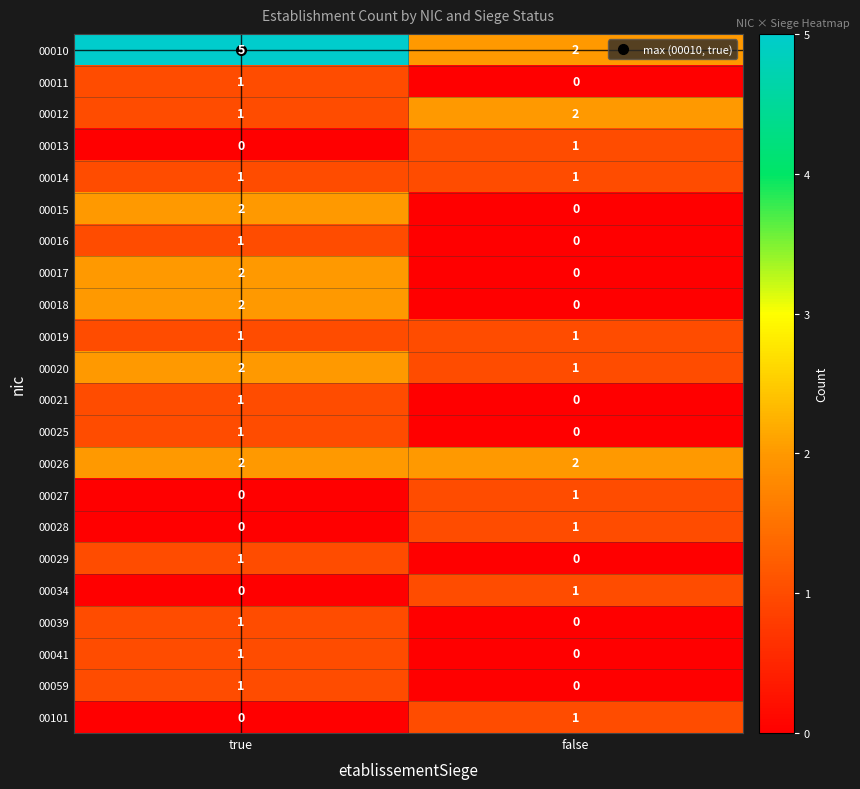

What is the difference between the 00010 values at false and true?

3